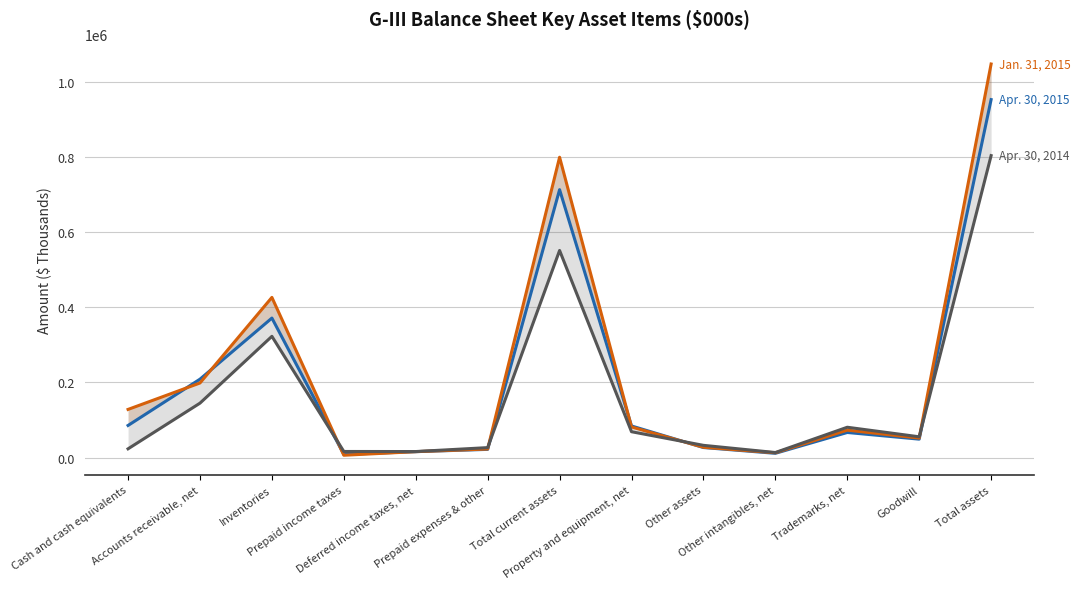

What is the label of the 8th point from the left?

Property and equipment, net